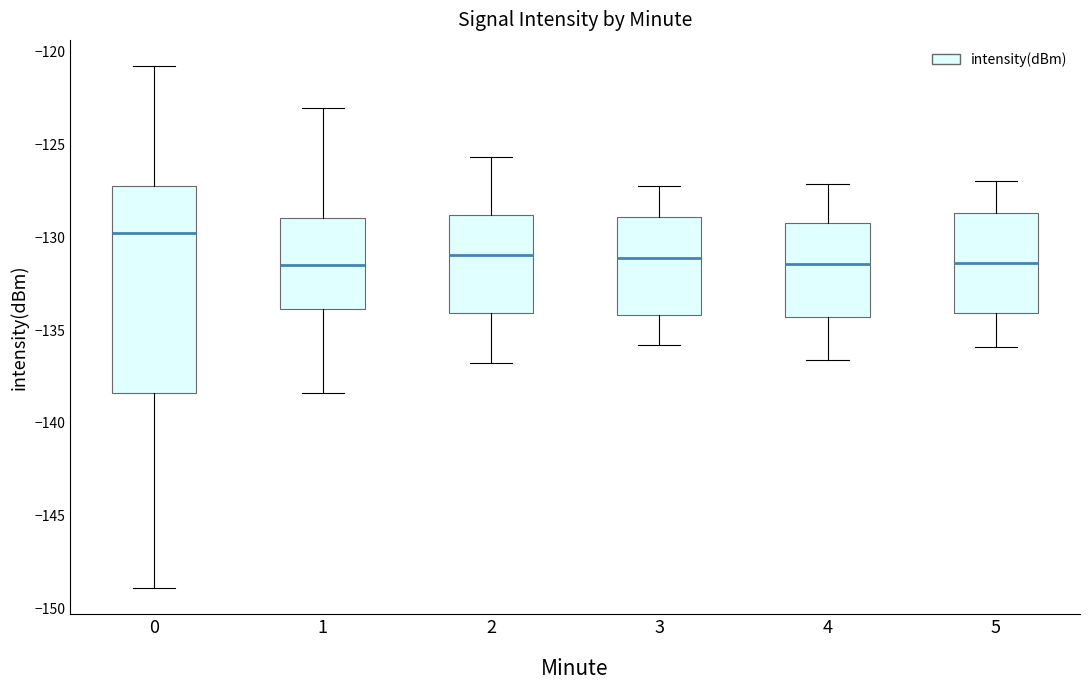

Which box's median line is the highest?

0